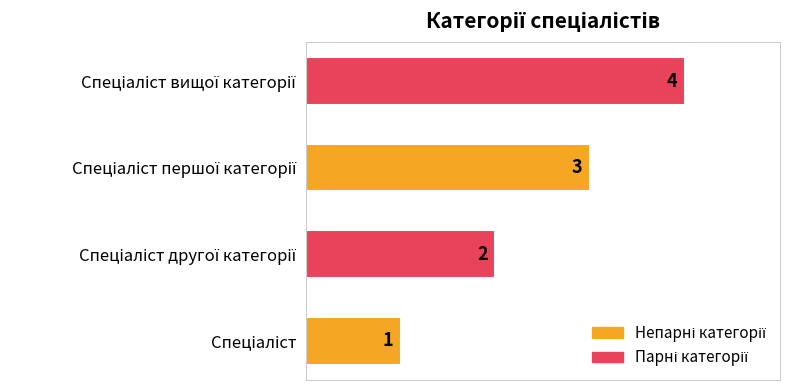

Count the values in the range 2 to 4.

3